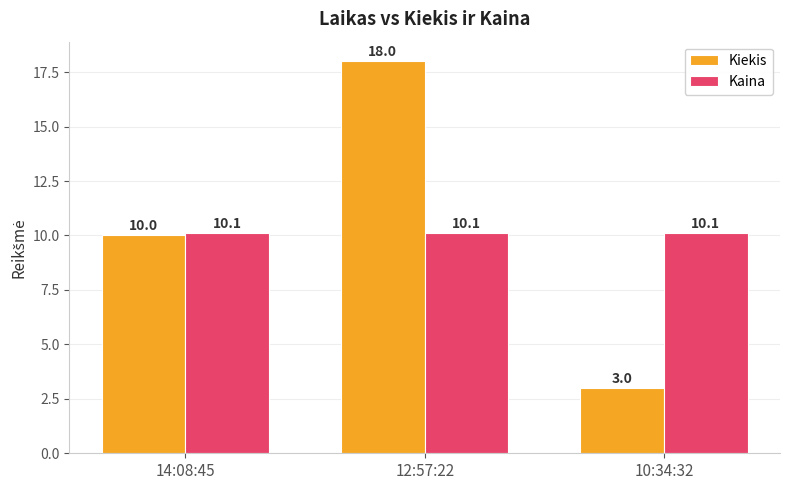

Is the value of Kaina at 10:34:32 greater than the value of Kiekis at 12:57:22?

No